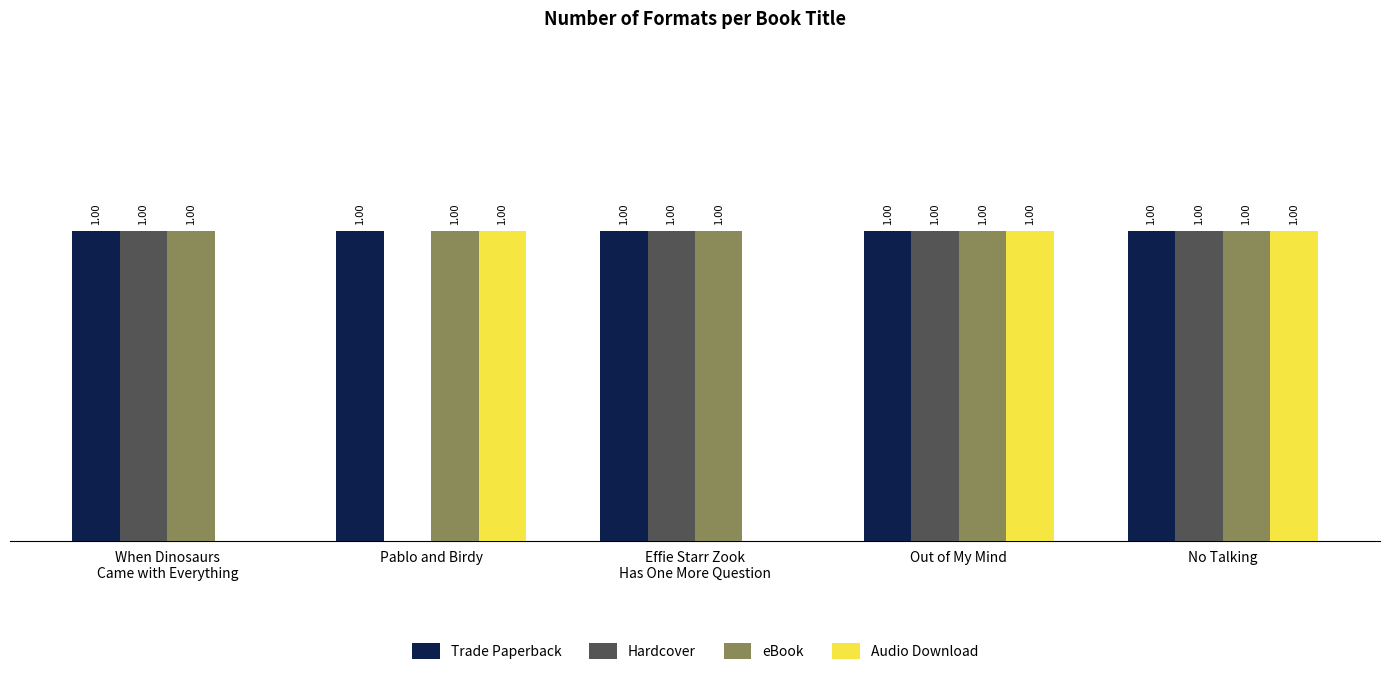

Which series changed the most between Pablo and Birdy and Out of My Mind?

Hardcover